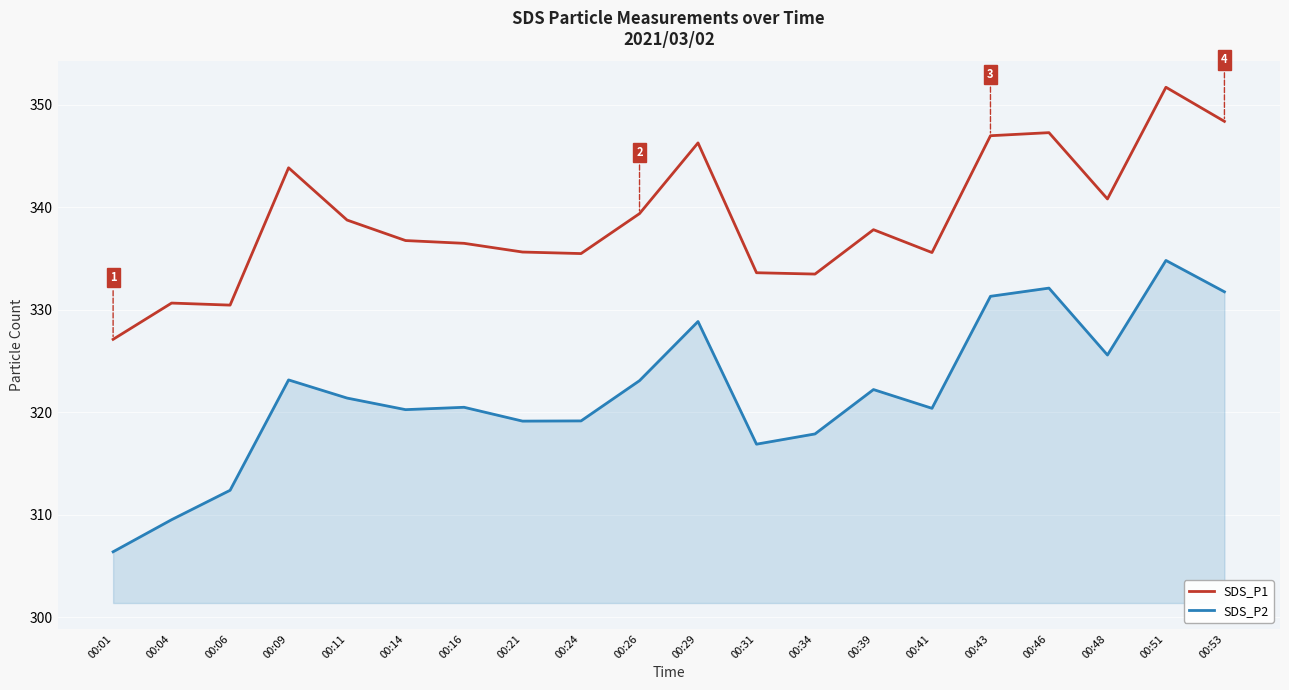

What is the average value of the SDS_P2 series?

321.9